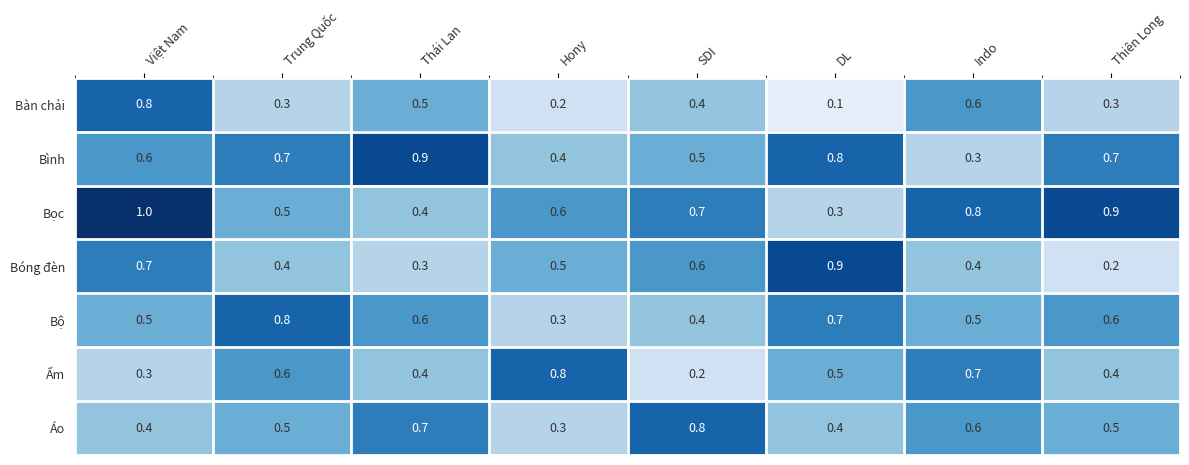

Is it true that Áo equals 0.9 at Indo?

False